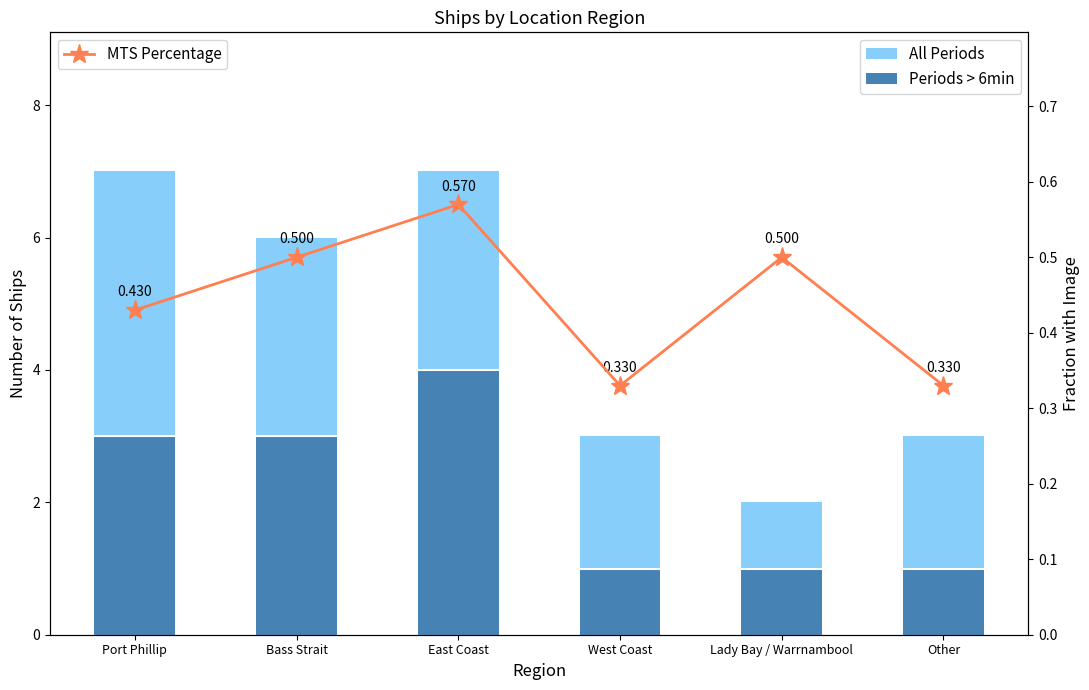

What is the label of the 2nd bar from the left?

Bass Strait